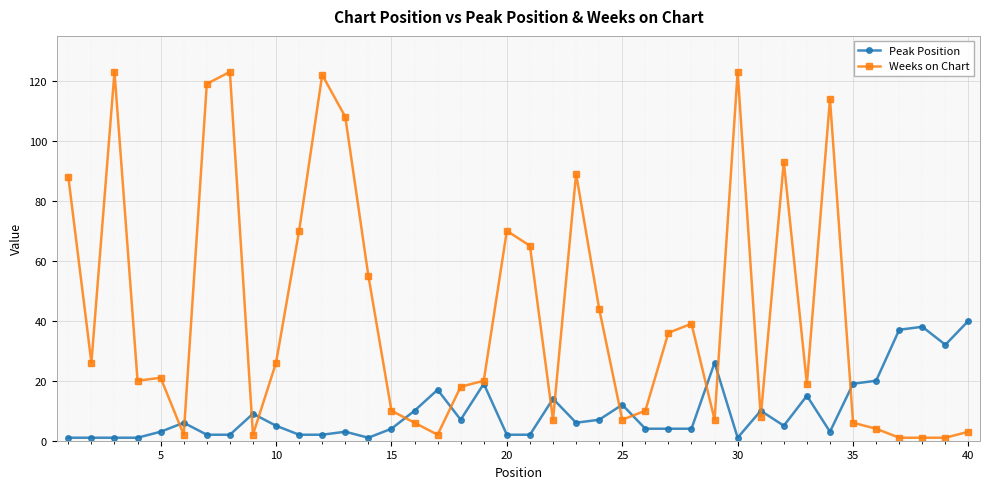

What is the greatest value displayed?

123